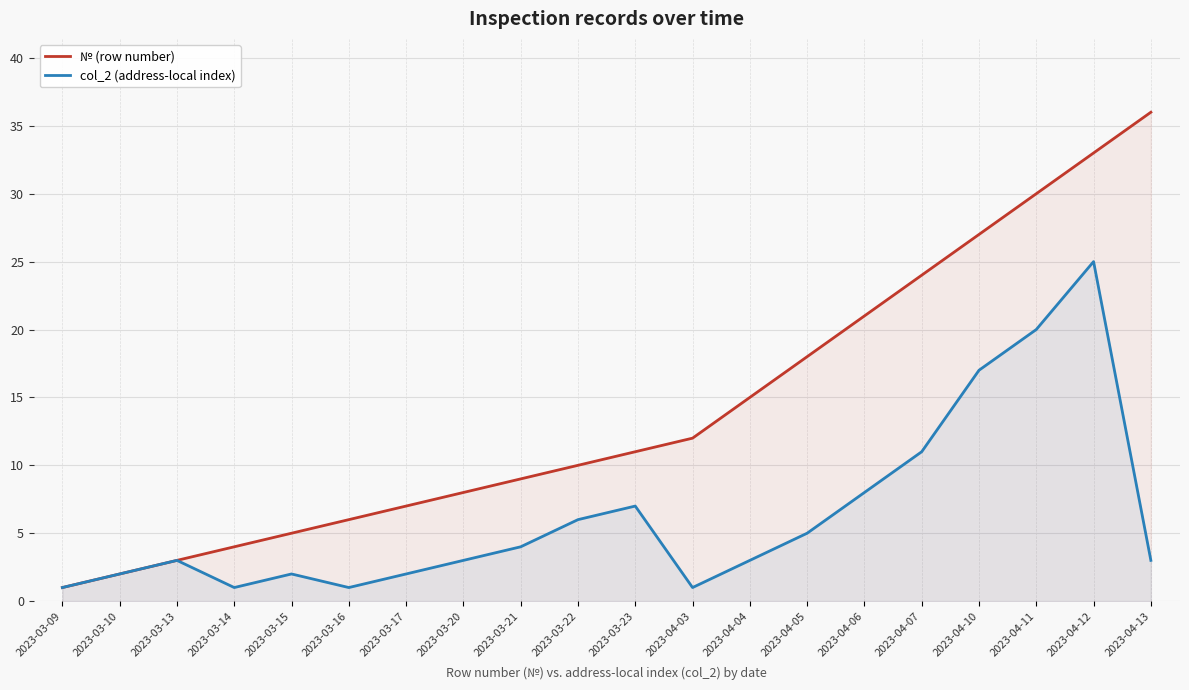

Where is col_2 (address-local index) nearest to the value 13?

2023-04-07